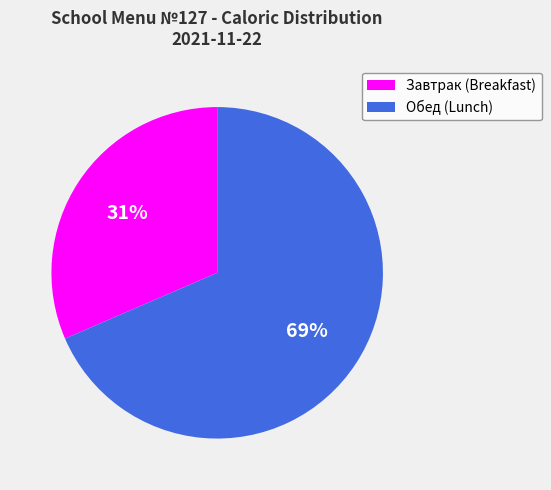

Does any single category account for the majority?

Yes